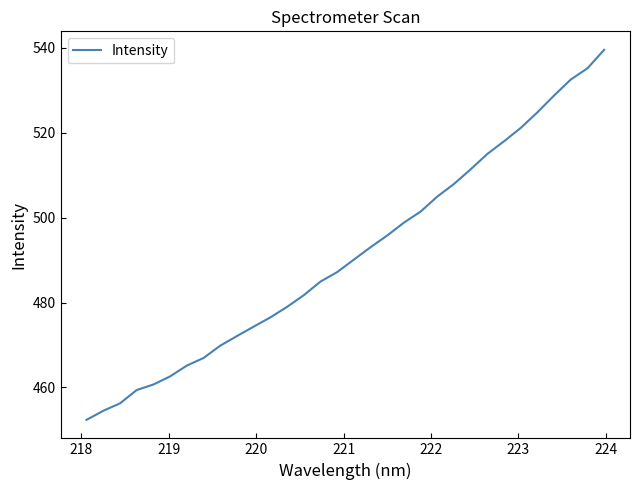

What is the maximum value shown in the chart?

539.5